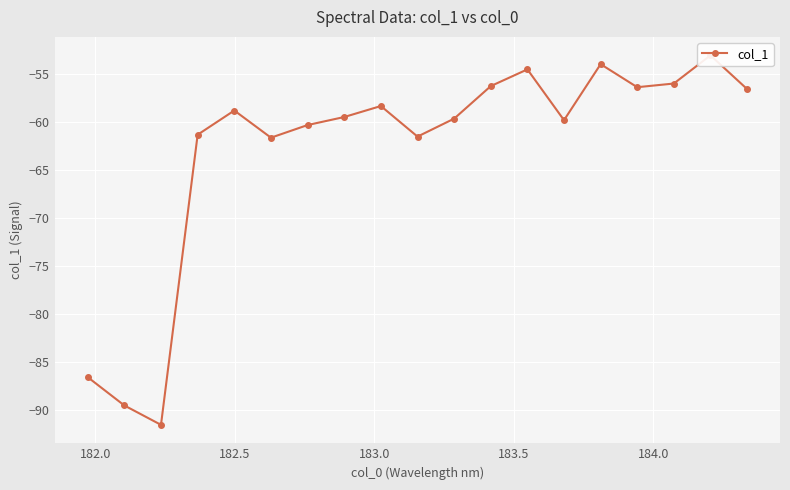

How many lines are shown in the chart?

1